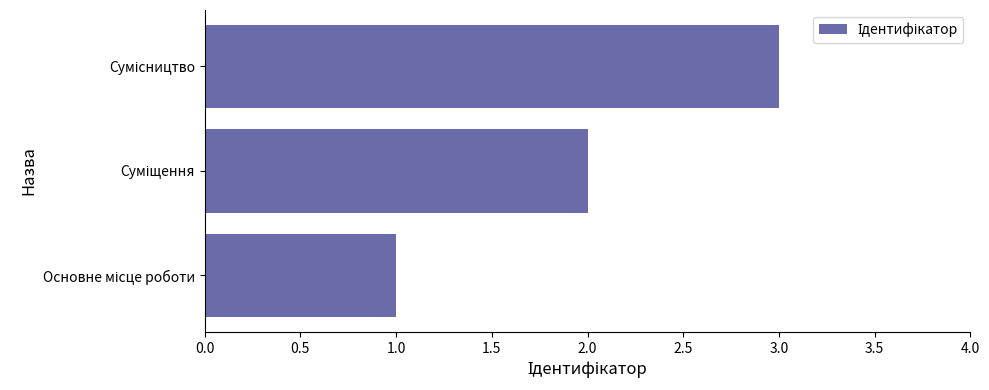

What is the sum of all values?

6